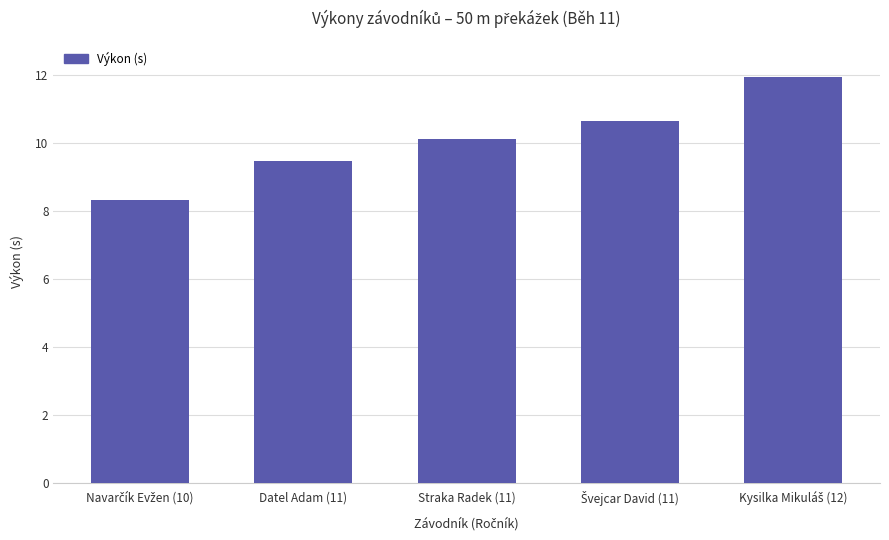

What is the difference between the maximum and second lowest values?

2.5